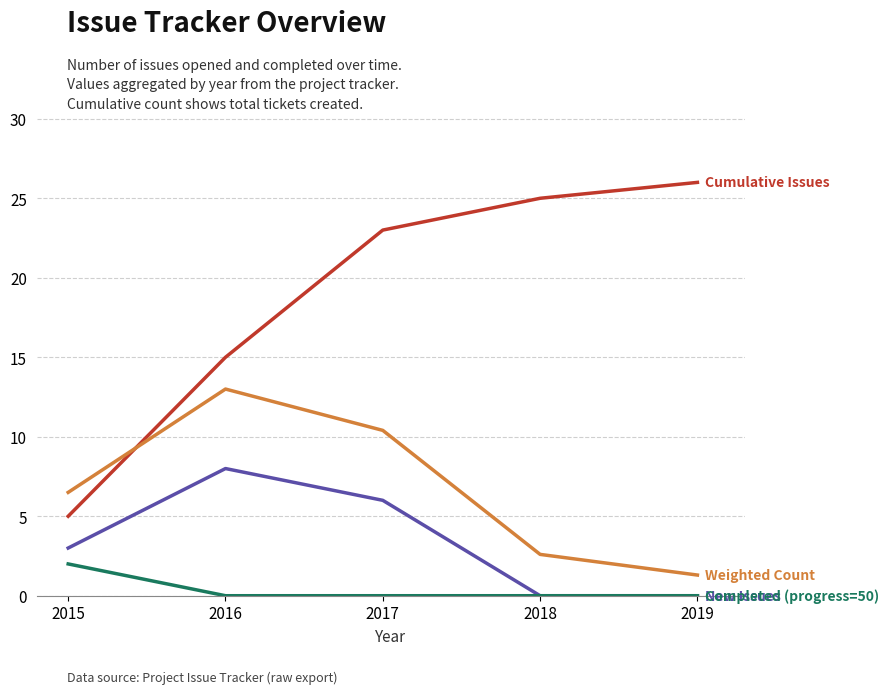

What is the difference between the highest and lowest values at 2017?

23.0